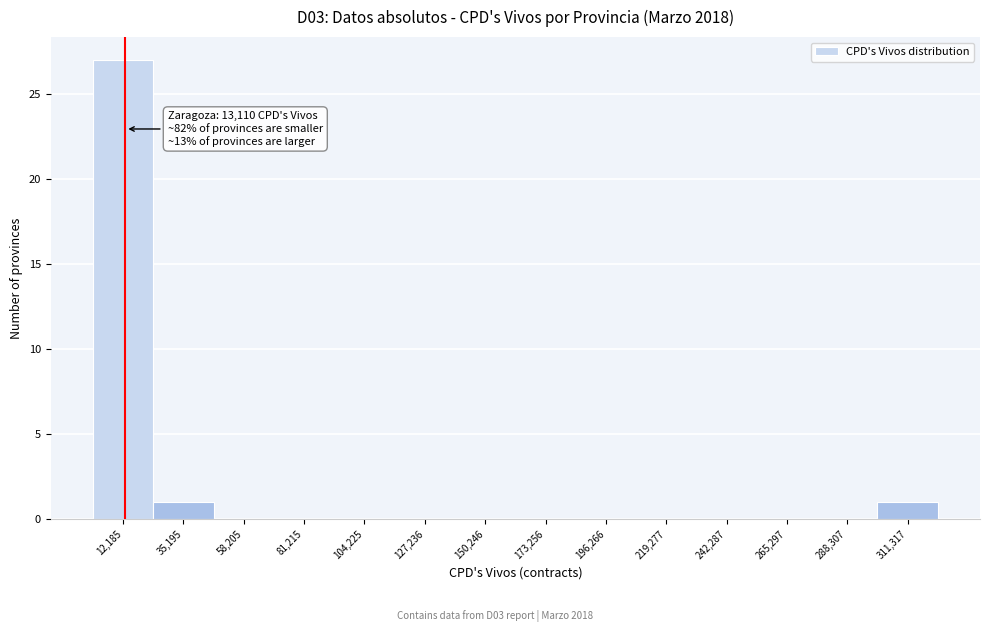

Over which range of the x-axis is the bar tallest?

0 to 25000